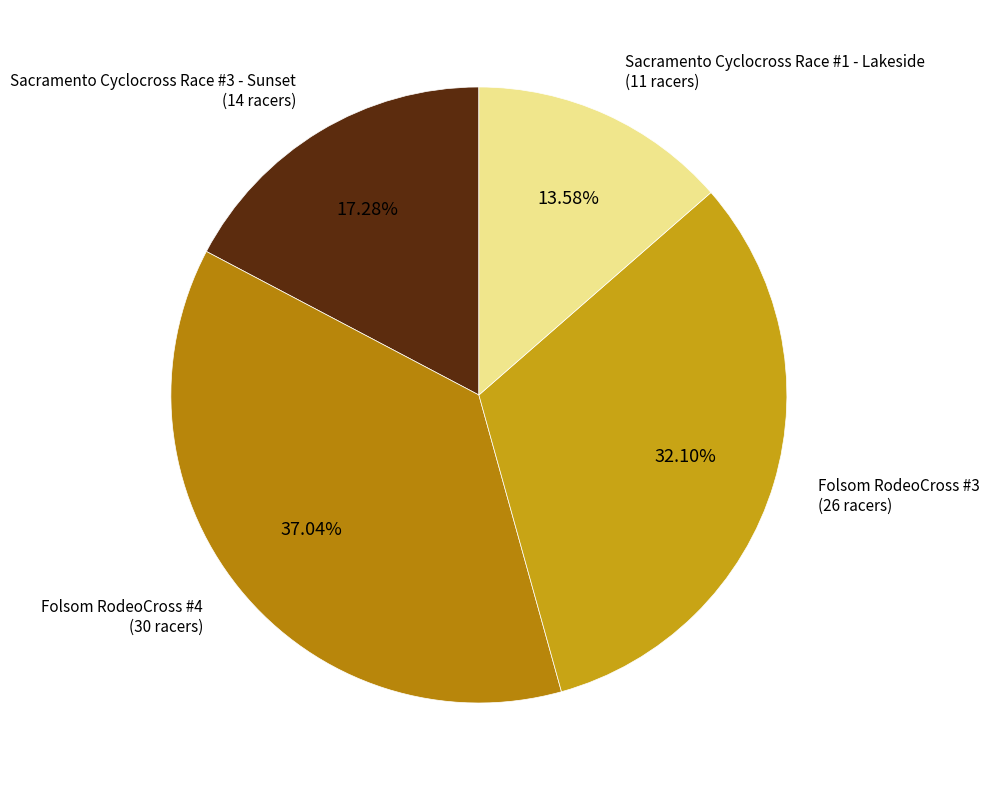

Is there any slice that represents more than half of the pie?

No